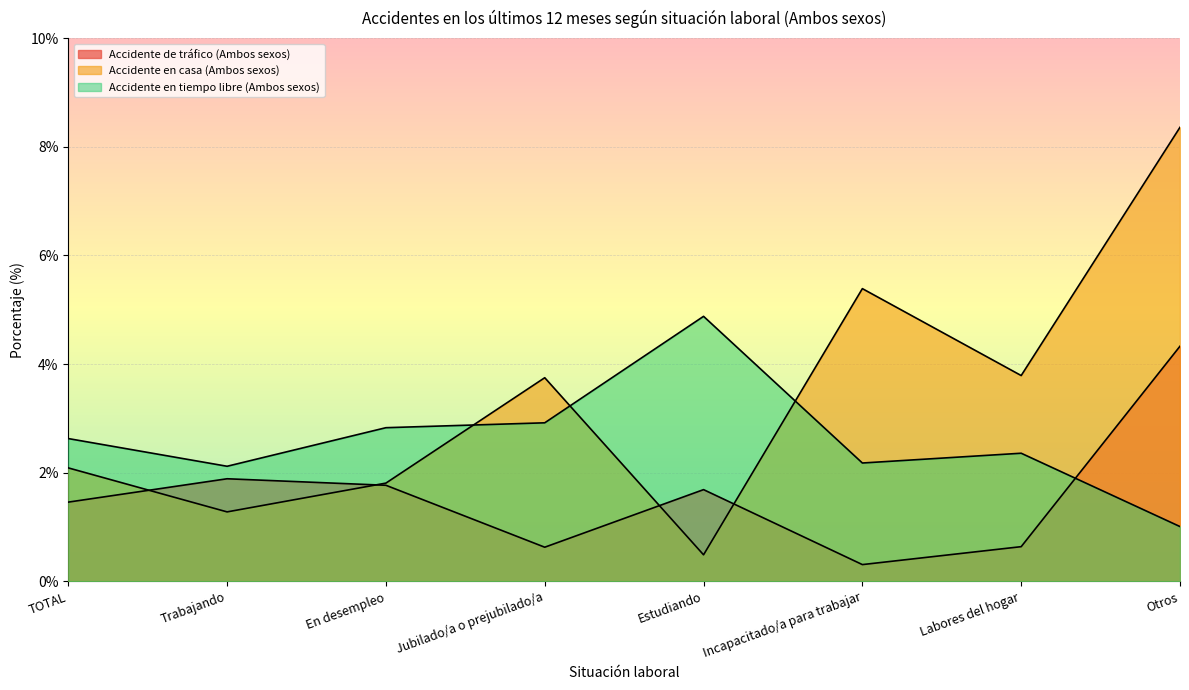

True or false: Accidente en tiempo libre (Ambos sexos) has a value of 3.3 at Labores del hogar.

False